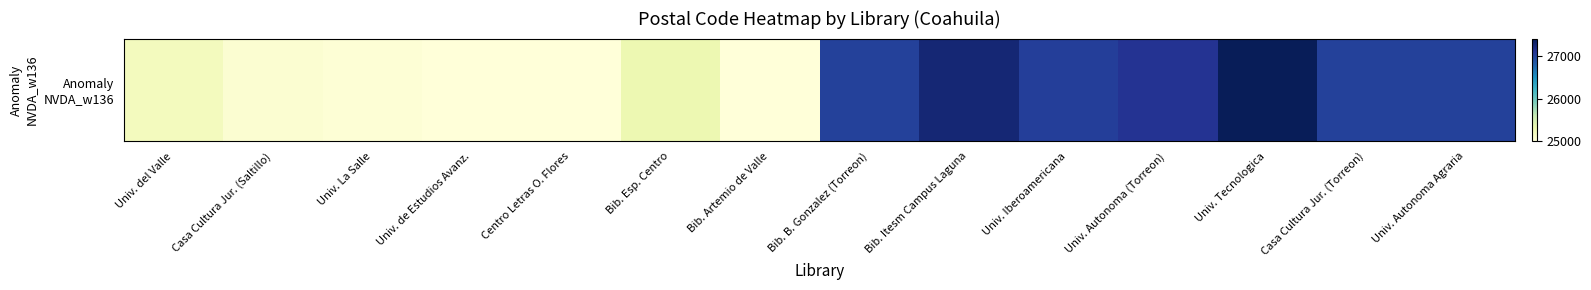

Between Bib. Esp. Centro and Univ. de Estudios Avanz., which is larger?

Bib. Esp. Centro